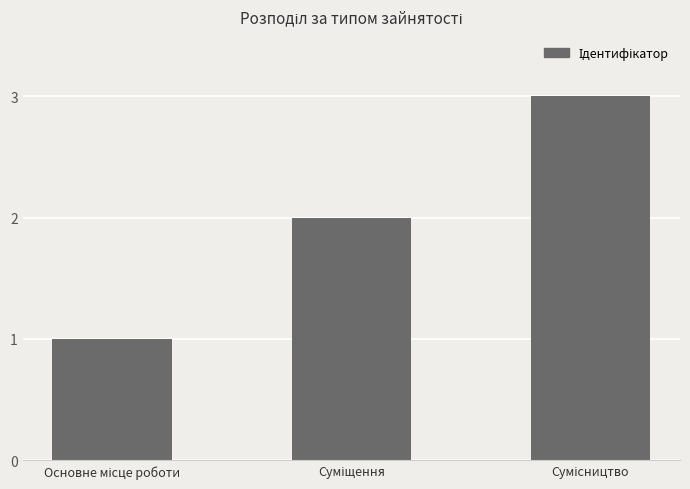

What is the sum of all values?

6